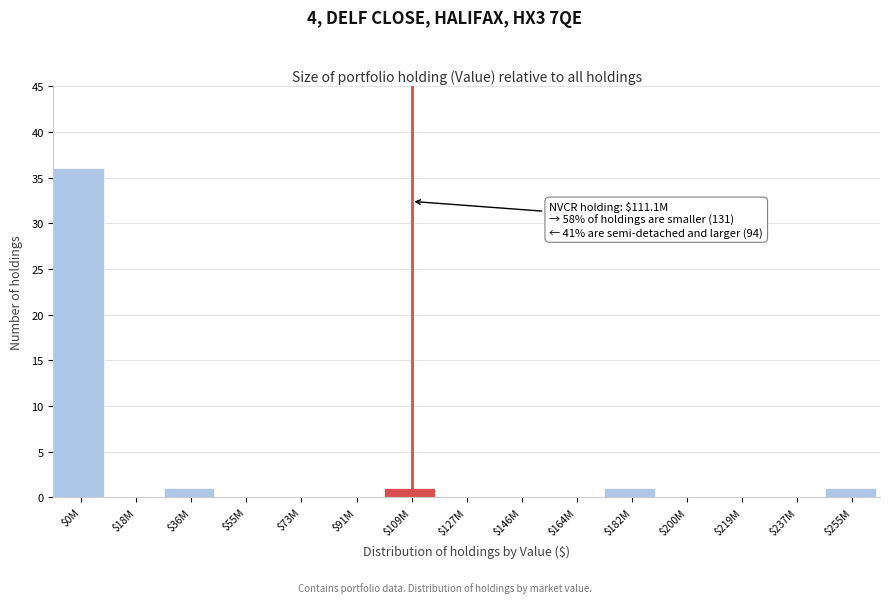

Is it true that the value at $219M is 16?

False